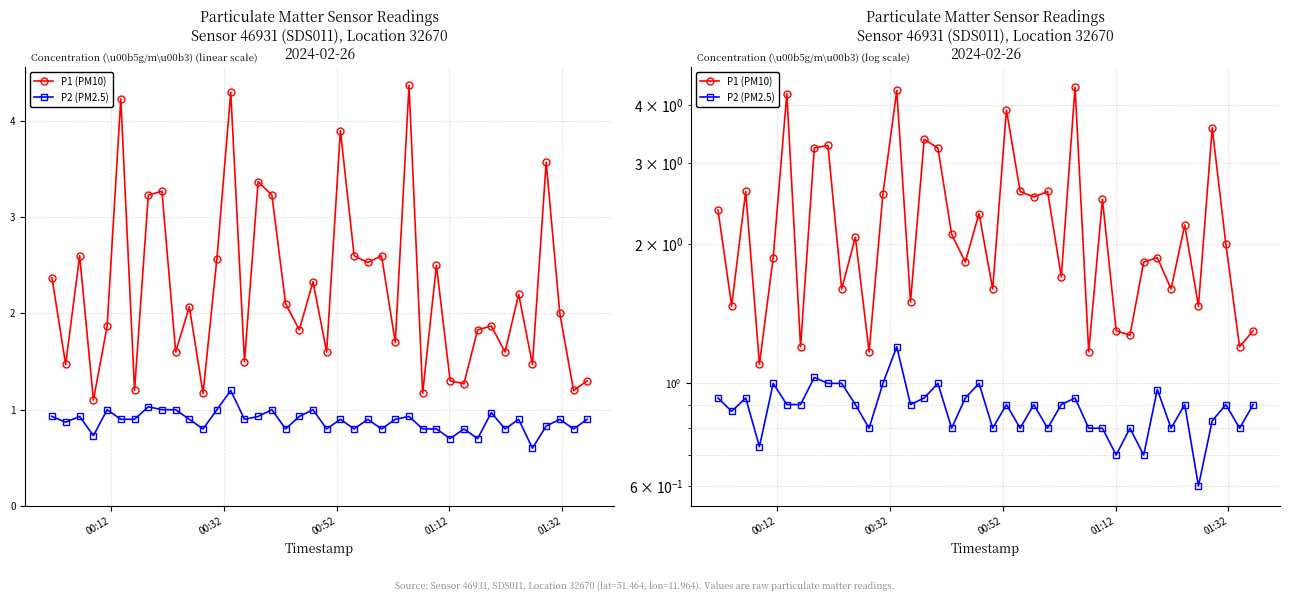

What is the average value of the P2 (PM2.5) series?

0.9